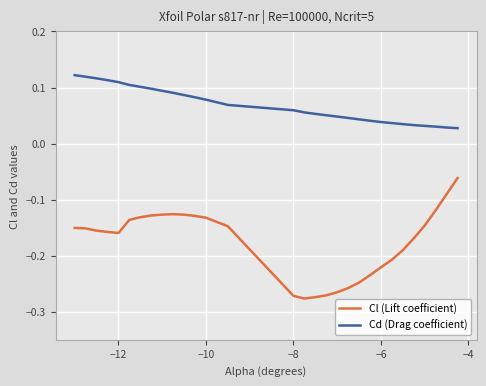

List the series in order of their overall mean, highest first.

Cd (Drag coefficient), Cl (Lift coefficient)